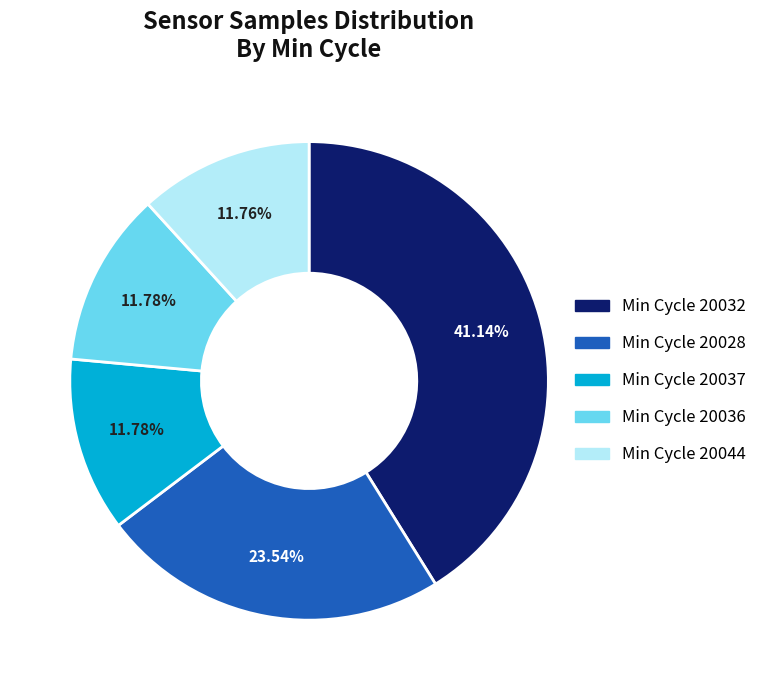

Is there a majority slice in this chart?

No